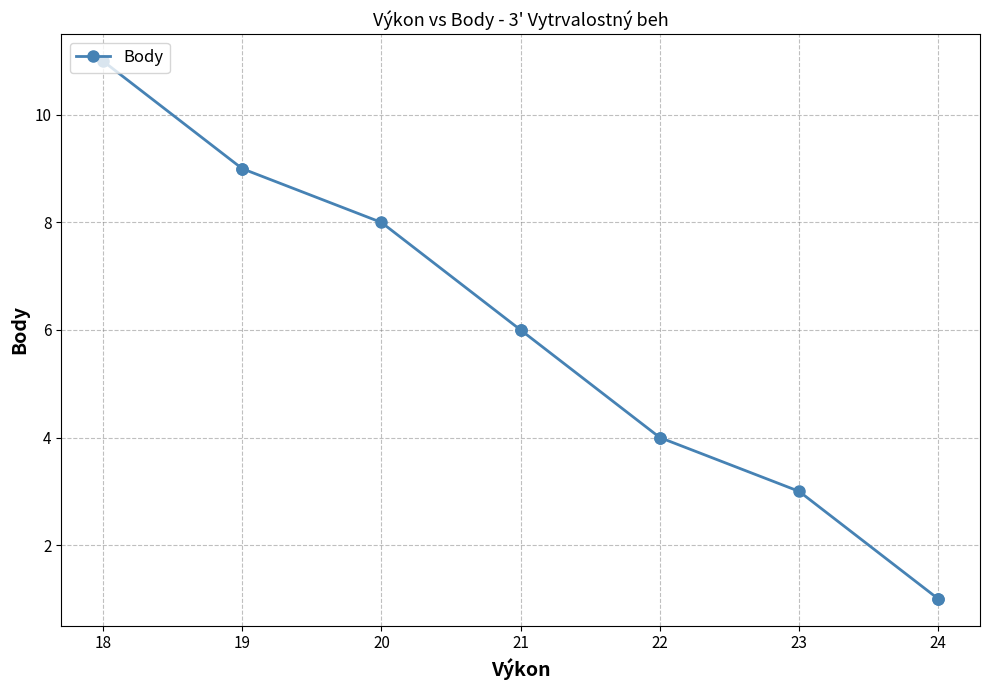

The chart shows a value of 19 at 18. True or false?

False